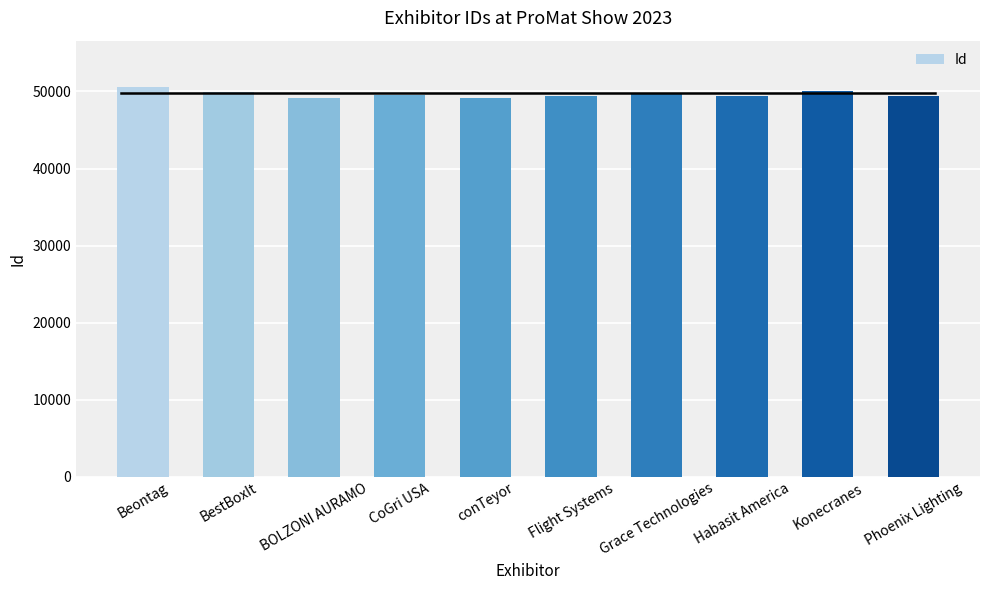

What is the label of the 6th bar from the right?

conTeyor